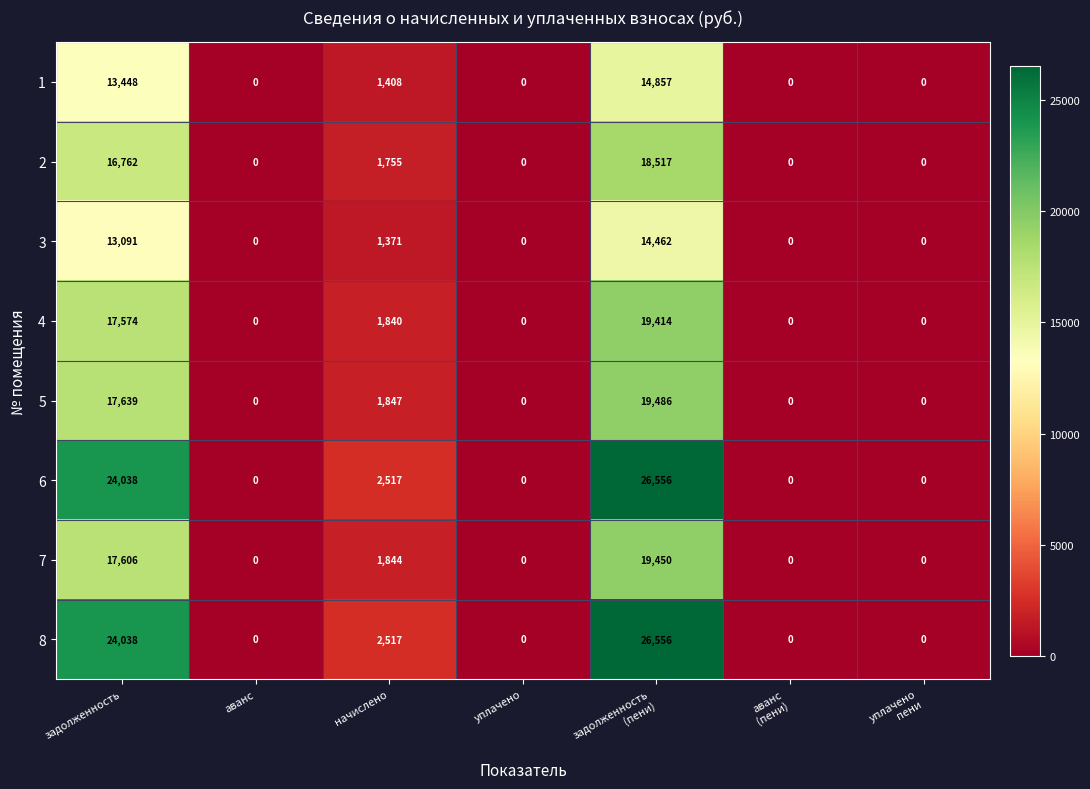

Is it true that 8 equals 0 at уплачено?

True